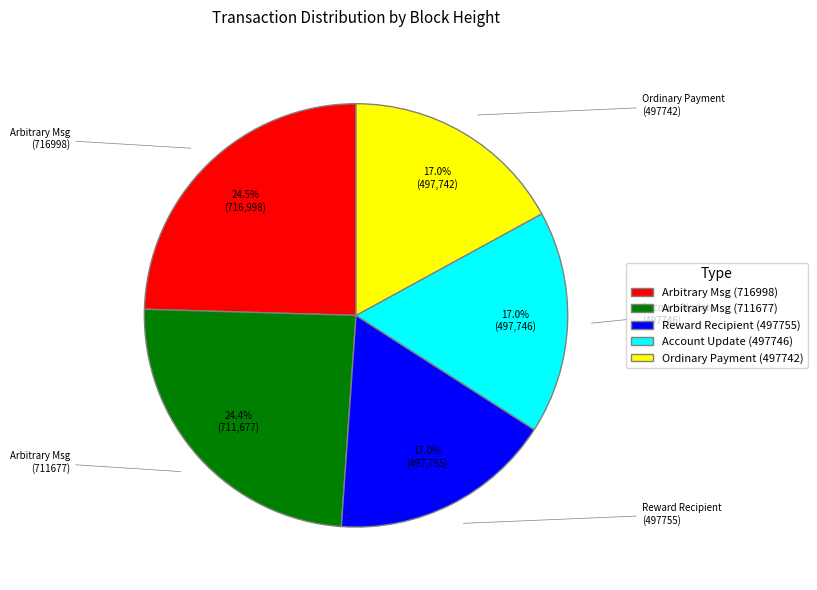

Is there a majority slice in this chart?

No